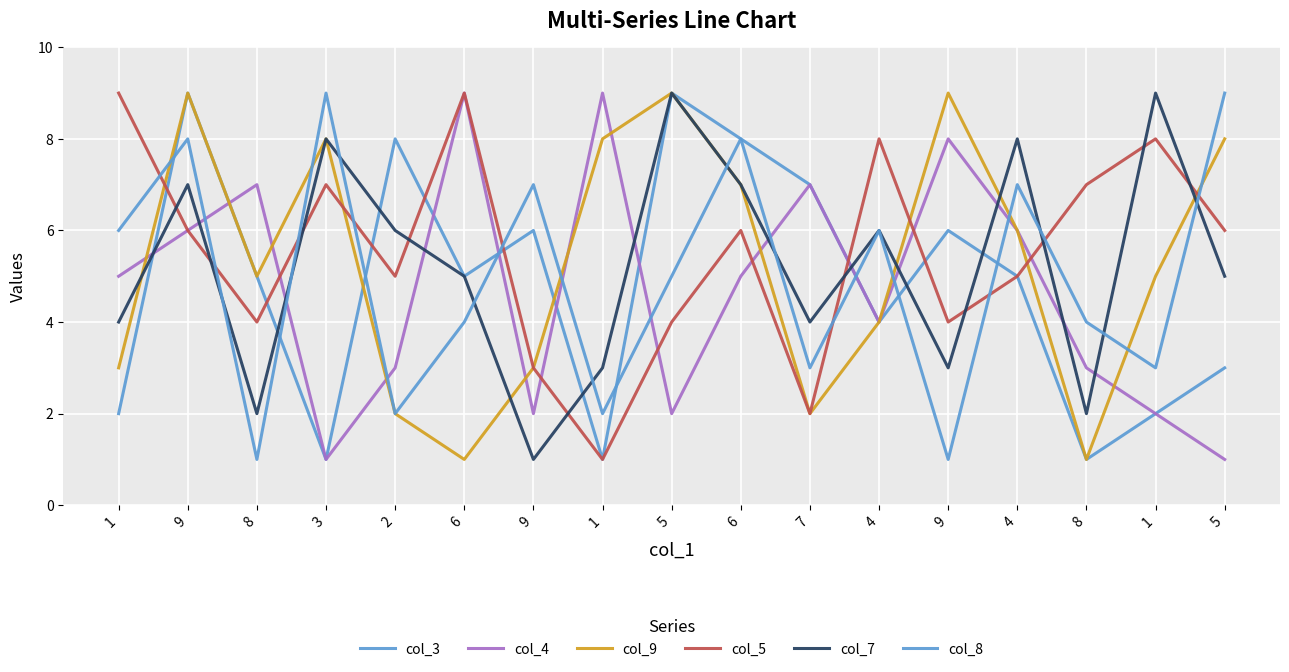

Is this an area chart (filled region under the line)?

No